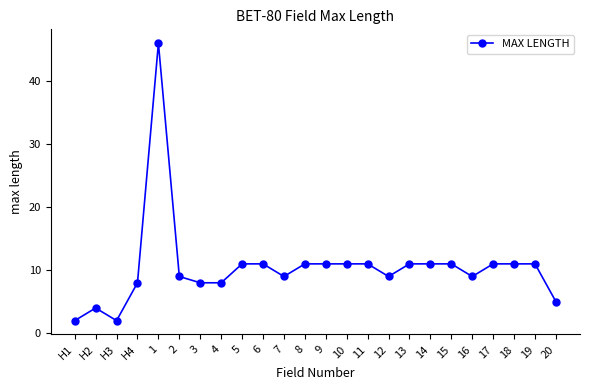

Reading left to right, transcribe all the data shown in this chart.

H1=2	H2=4	H3=2	H4=8	1=46	2=9	3=8	4=8	5=11	6=11	7=9	8=11	9=11	10=11	11=11	12=9	13=11	14=11	15=11	16=9	17=11	18=11	19=11	20=5